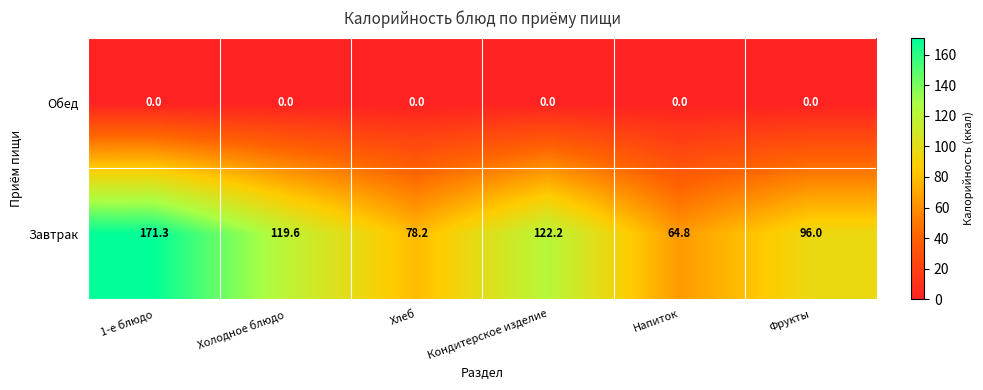

The Обед series shows 0.0 at 1-е блюдо. True or false?

True